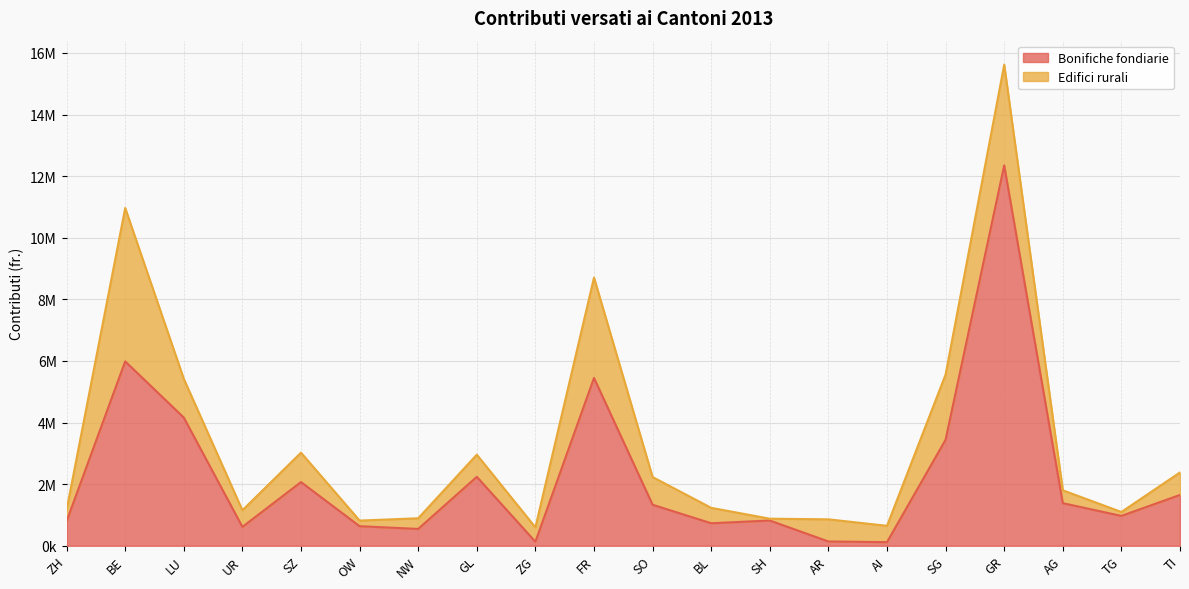

Which label corresponds to the smallest value in the chart?

AI